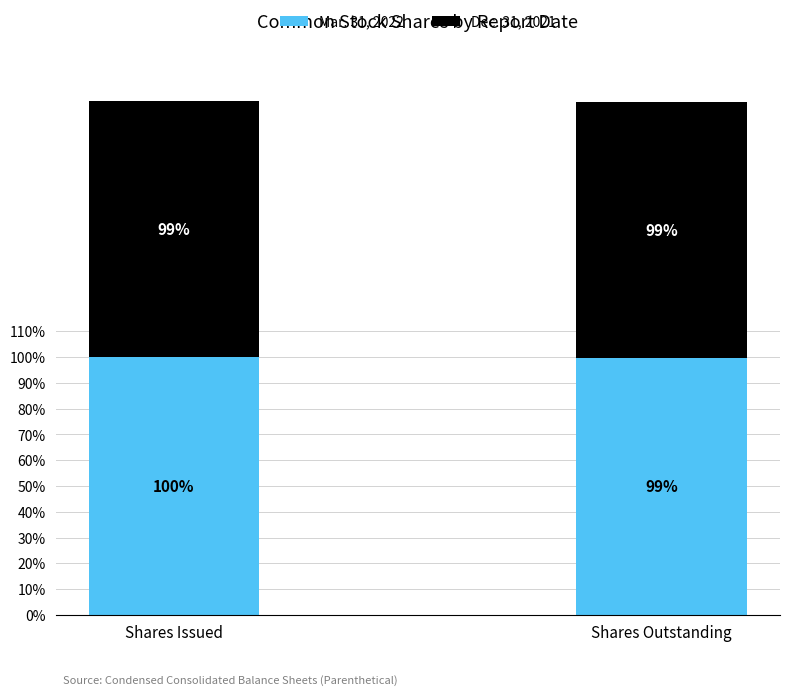

The Mar. 31, 2022 series shows 165.9 at Shares Outstanding. True or false?

False